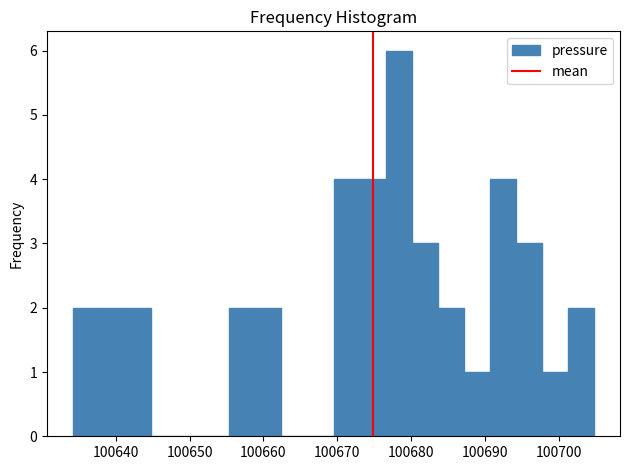

Around what value on the x-axis is the tallest bar? Give the approximate position of its centre, as read against the axis.

100678